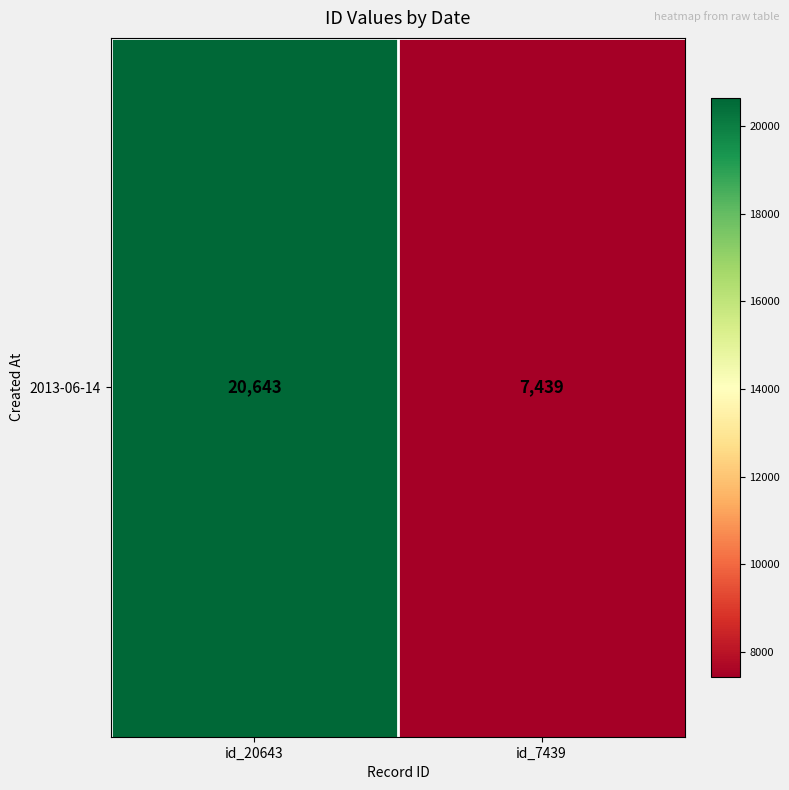

What is the difference between the maximum and minimum values?

13204